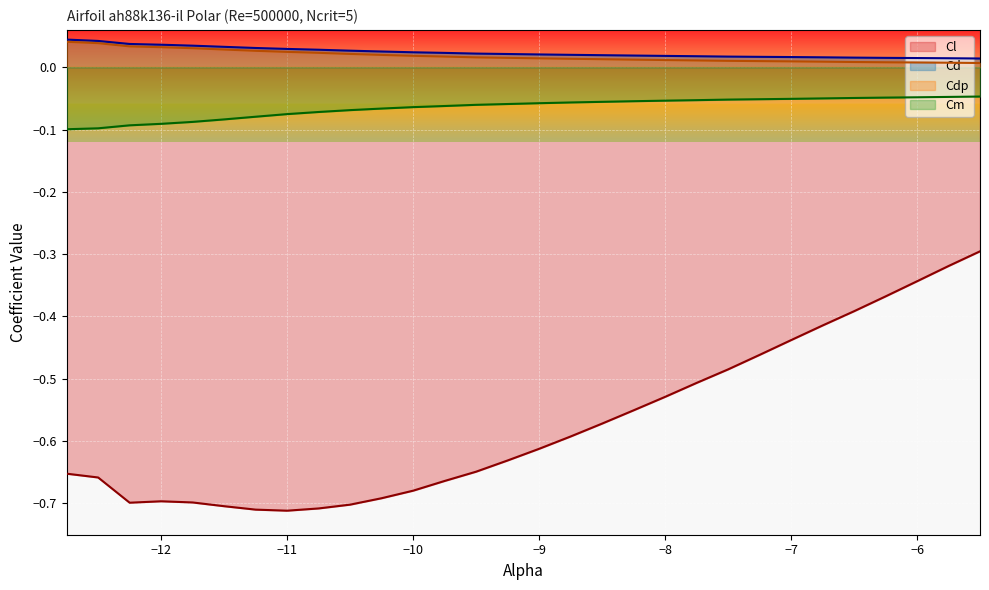

What are all the series names shown in the legend?

Cl, Cd, Cdp, Cm